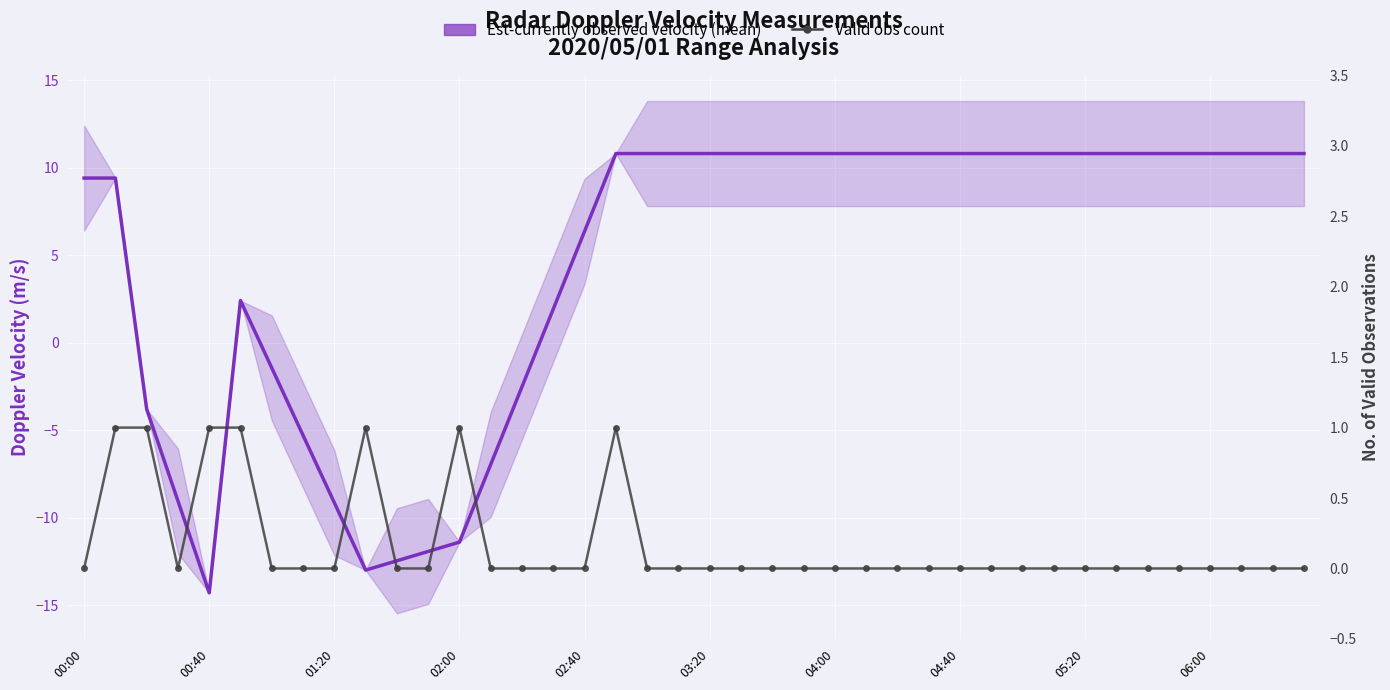

What is the difference between the maximum and second lowest values in the Valid obs count series?

1.0